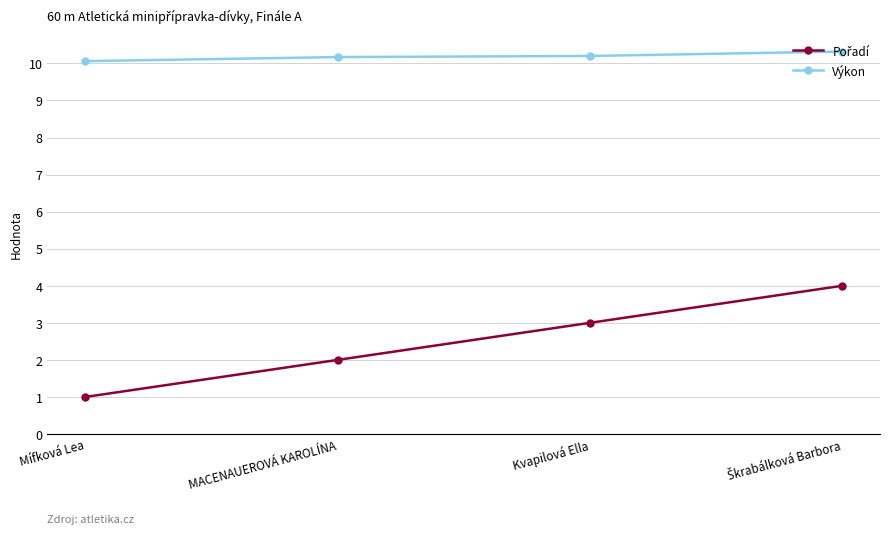

Which series has the largest total across all categories?

Výkon